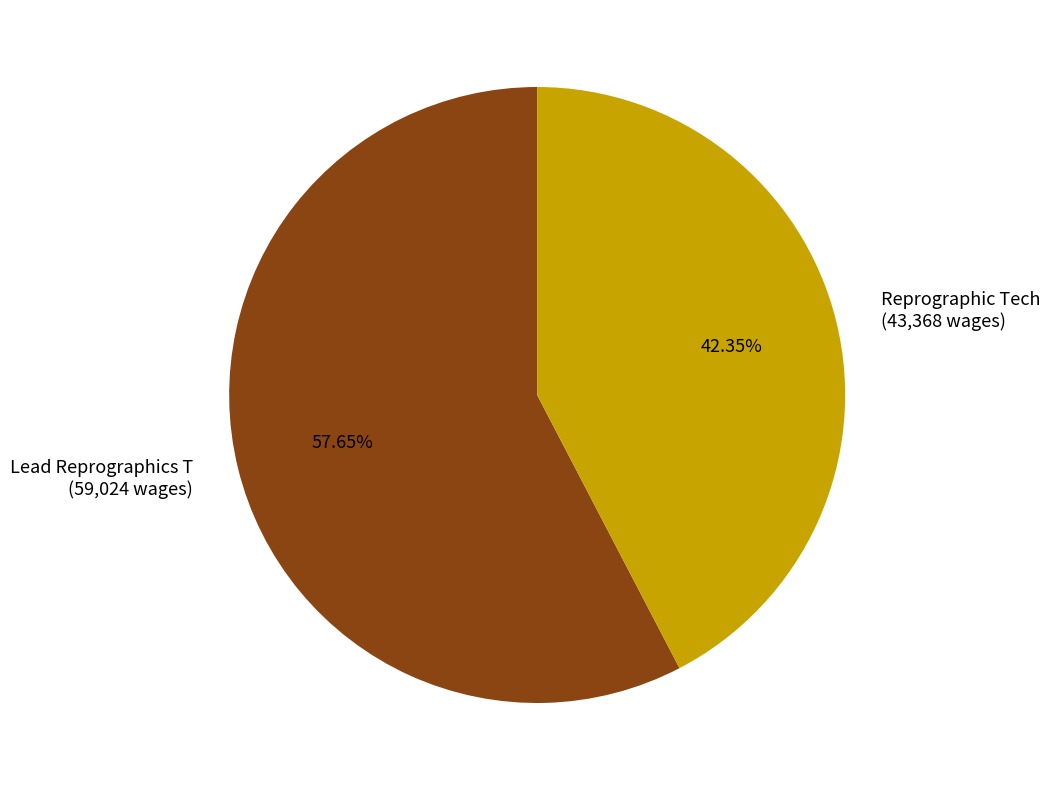

The Reprographic Tech slice represents 42% of the pie. True or false?

True